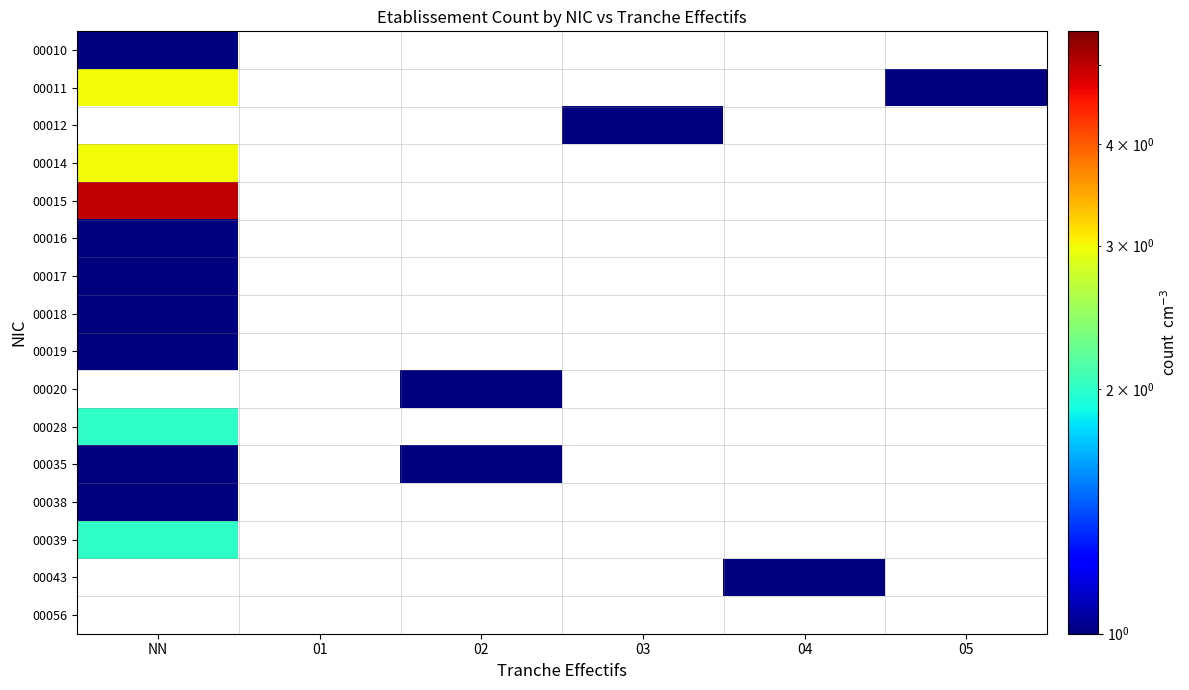

What is the maximum value for 00011?

3.0